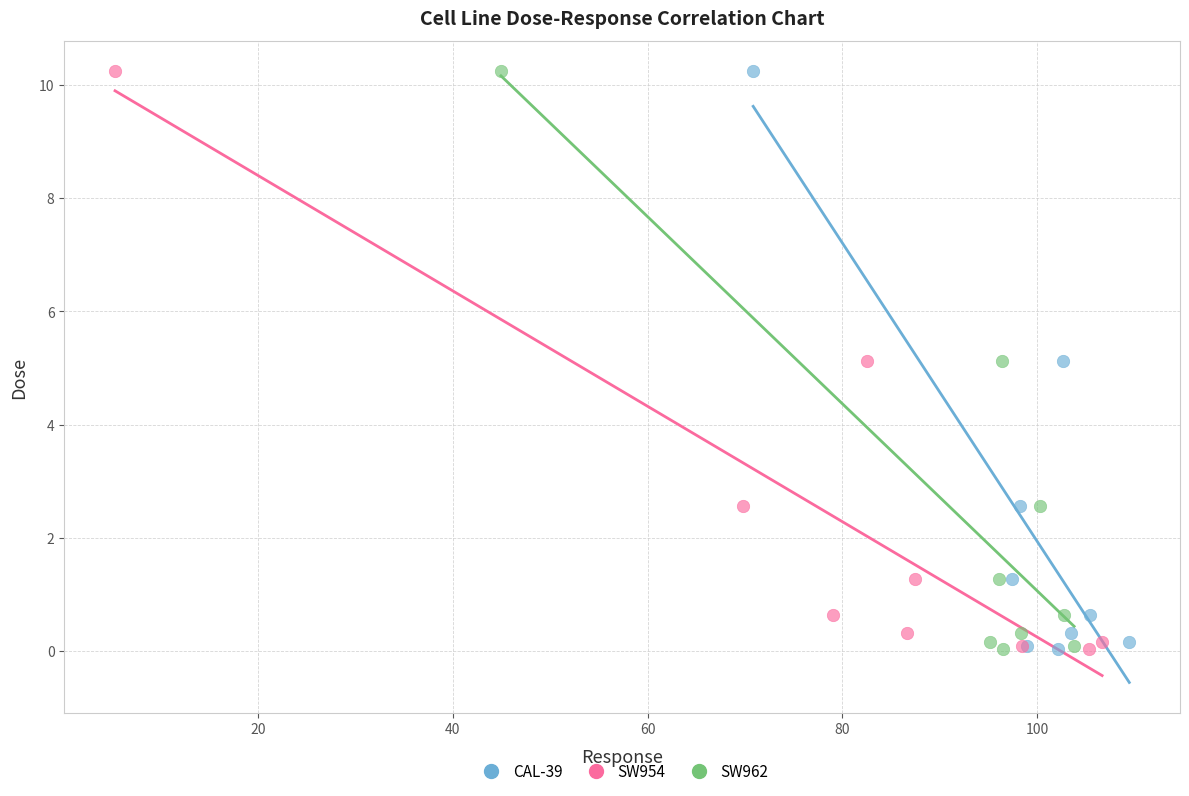

What are all the series names shown in the legend?

CAL-39, SW954, SW962